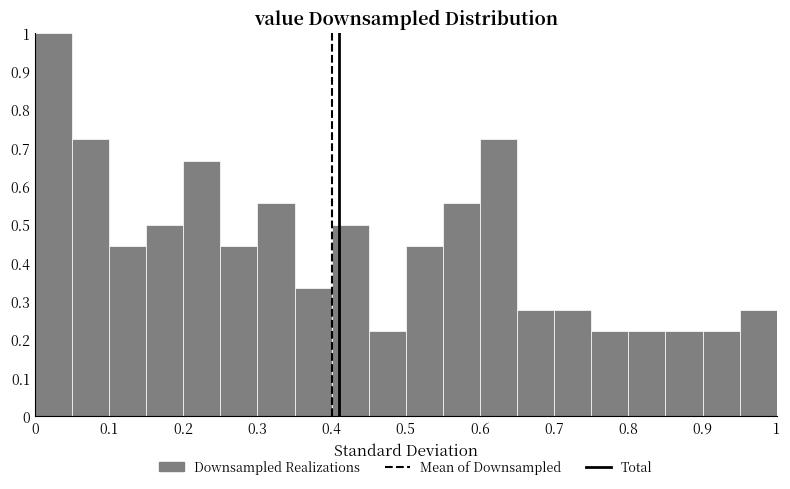

How tall is the bar that spans 0.90 to 0.95 on the x-axis? The values are not printed on the chart, so give them approximately, as read against the axis.

0.22